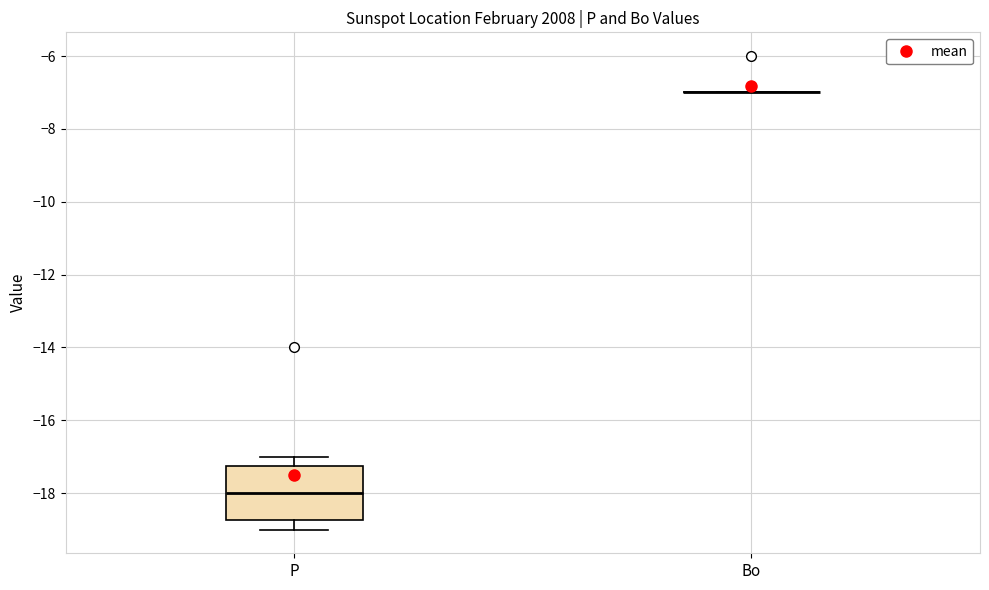

Where does the median line of the box for P sit on the y-axis? The values are not printed on the chart, so give them approximately, as read against the axis.

-18.0